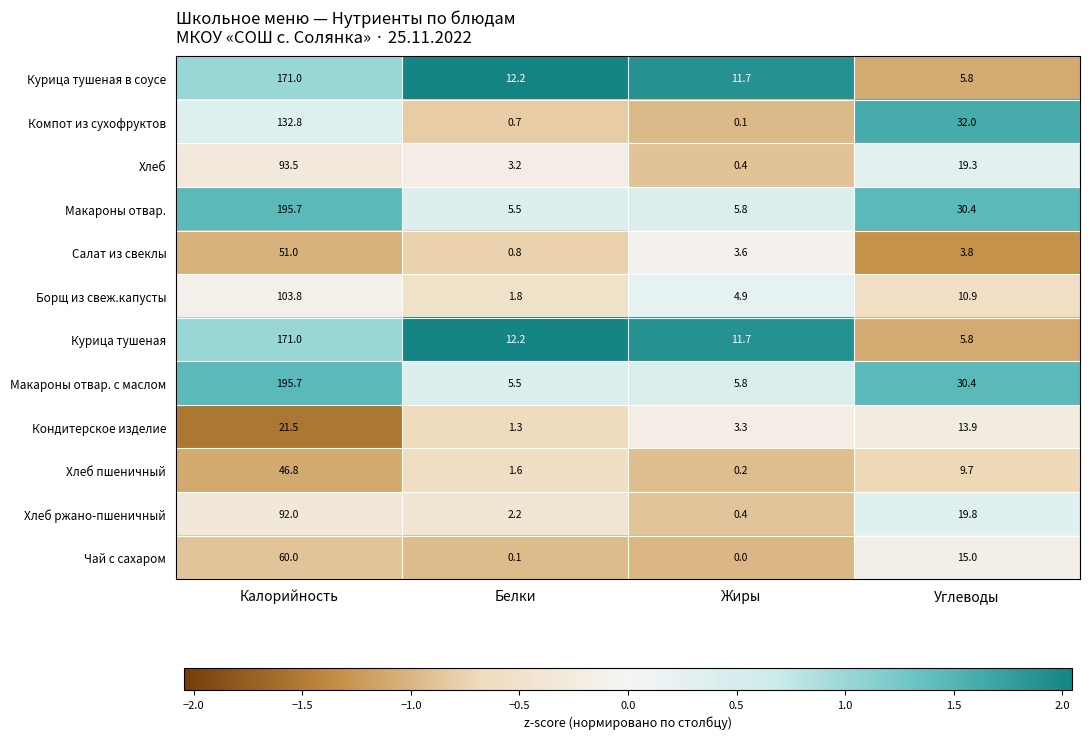

What is the spread (max minus min) of values at Углеводы?

28.2